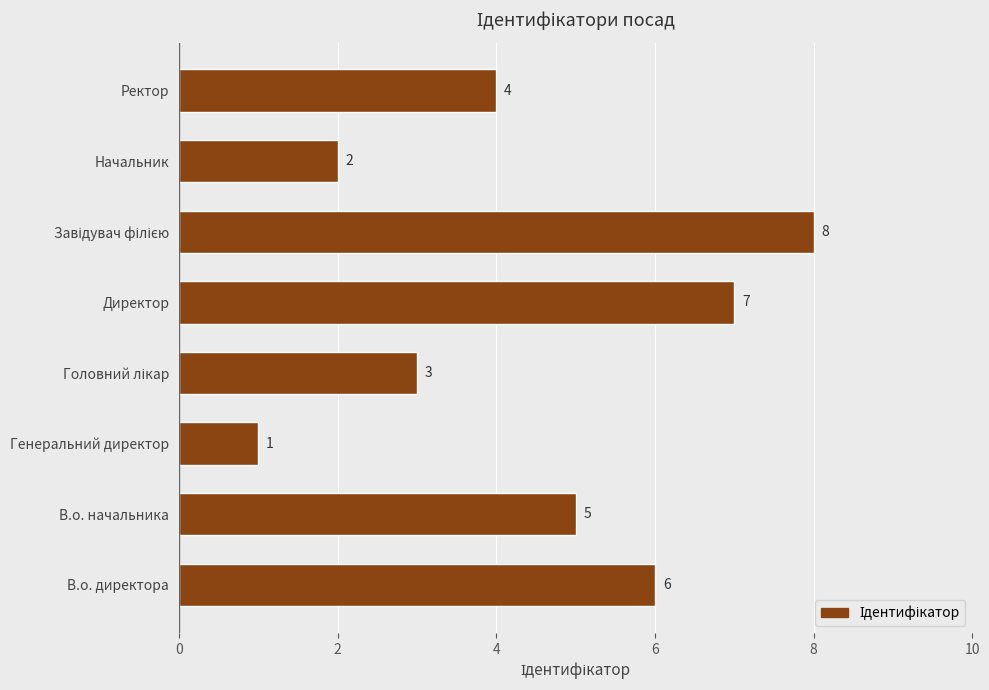

Reading top to bottom, extract all data points from this chart.

4	2	8	7	3	1	5	6